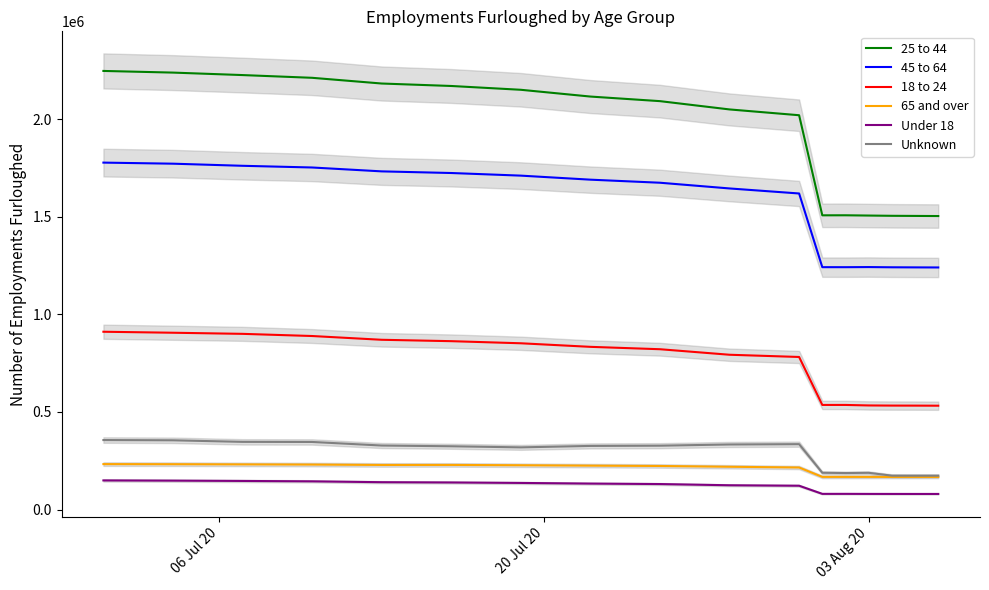

True or false: Unknown and 18 to 24 intersect in this chart.

False